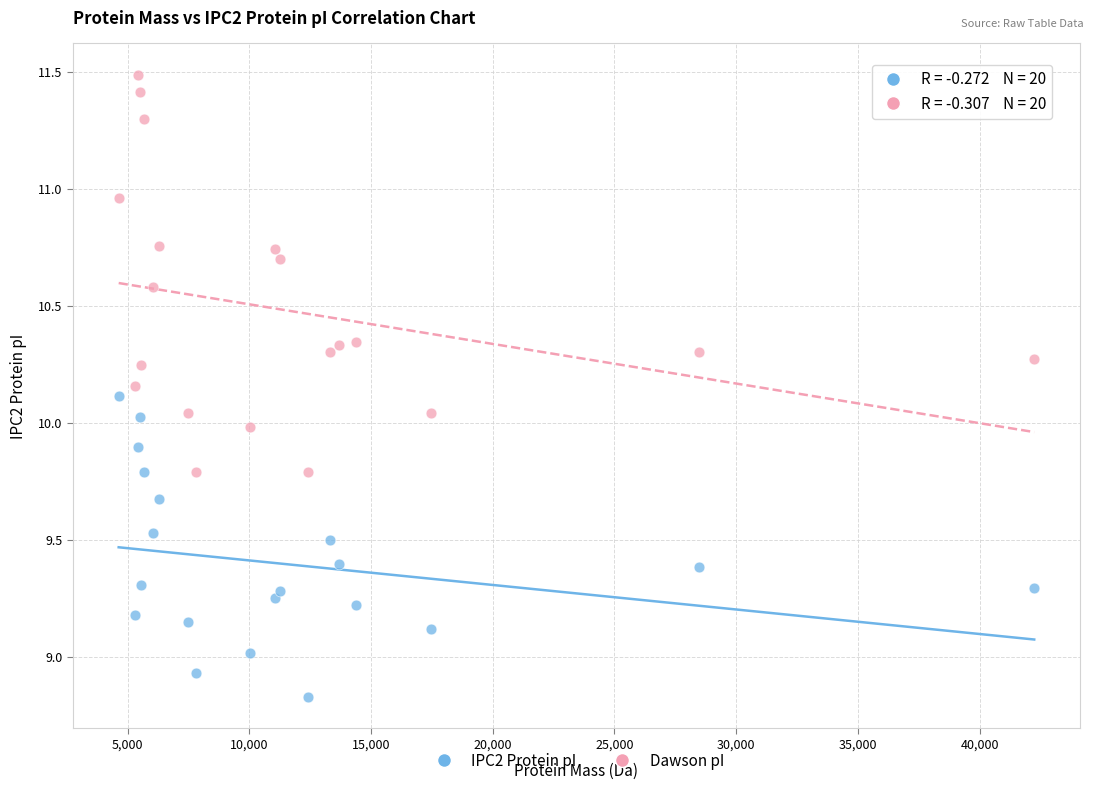

Which series reaches the maximum Y coordinate?

Dawson pI